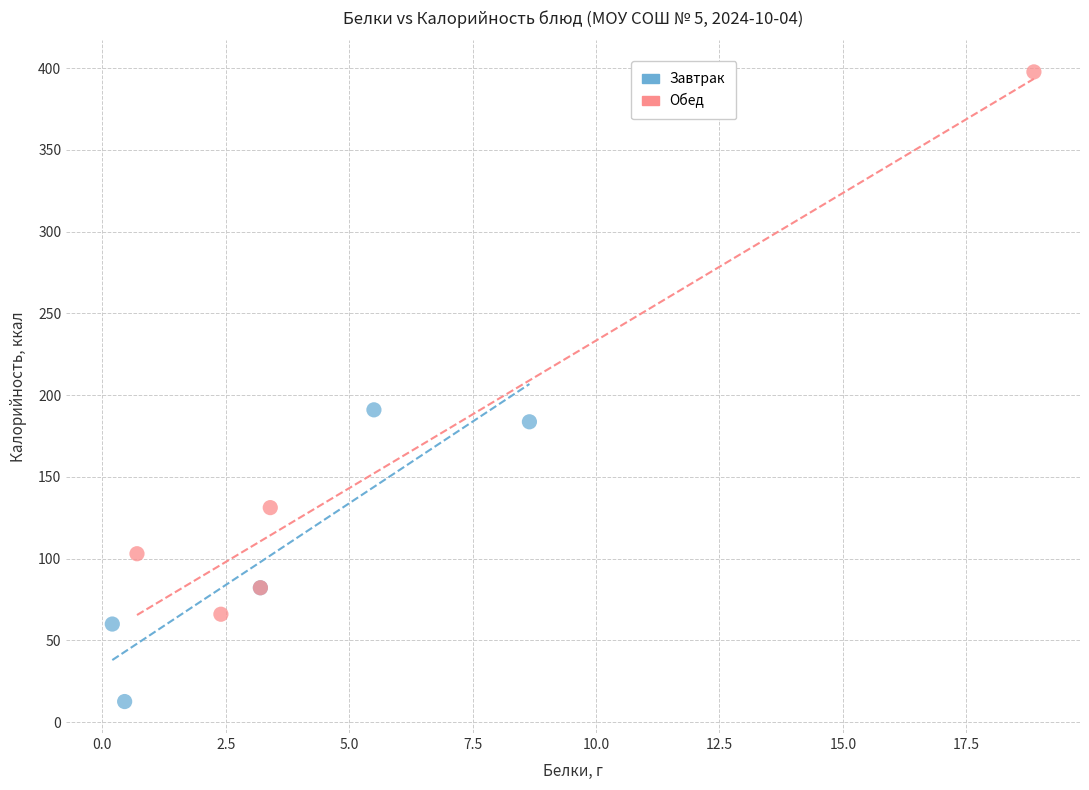

Which series reaches the maximum Y coordinate?

Обед